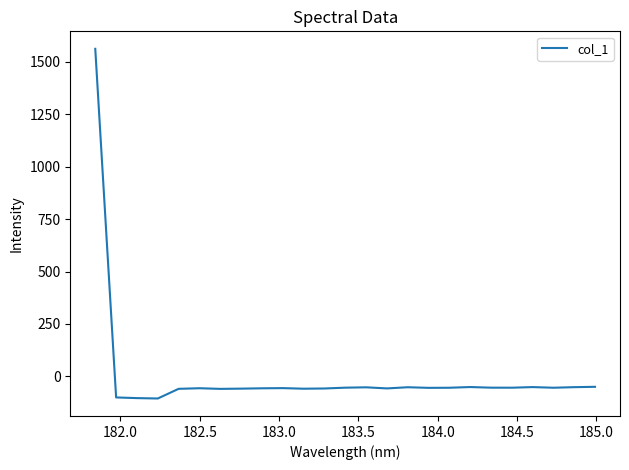

What is the sum of all values?

100.7